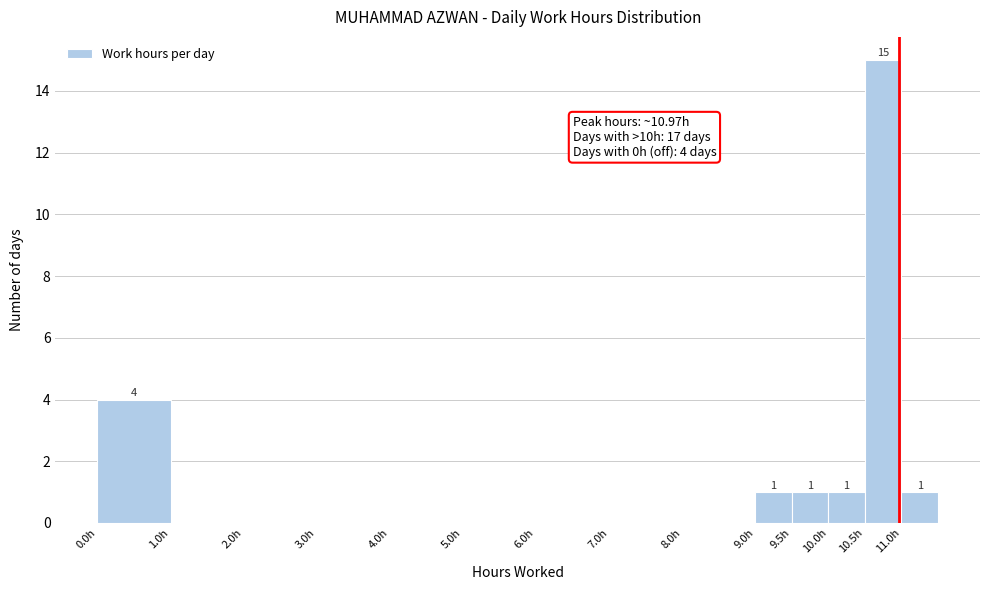

Over which range of the x-axis is the bar tallest?

10.5 to 11.0